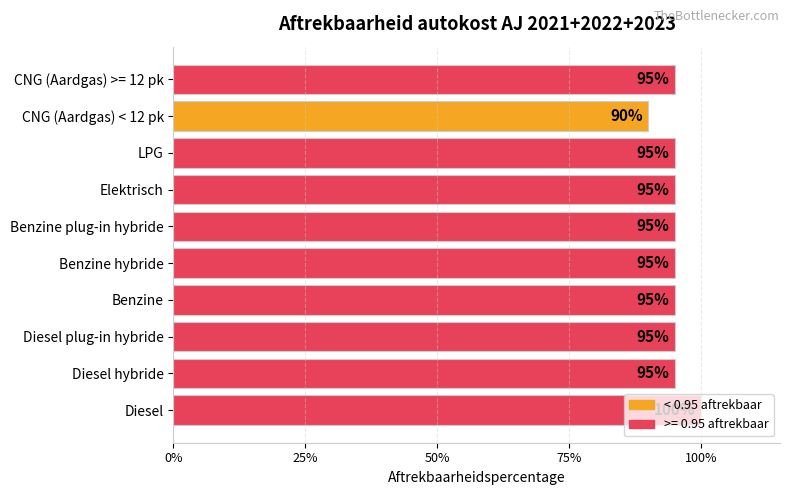

What is the difference between the maximum and minimum values?

0.1